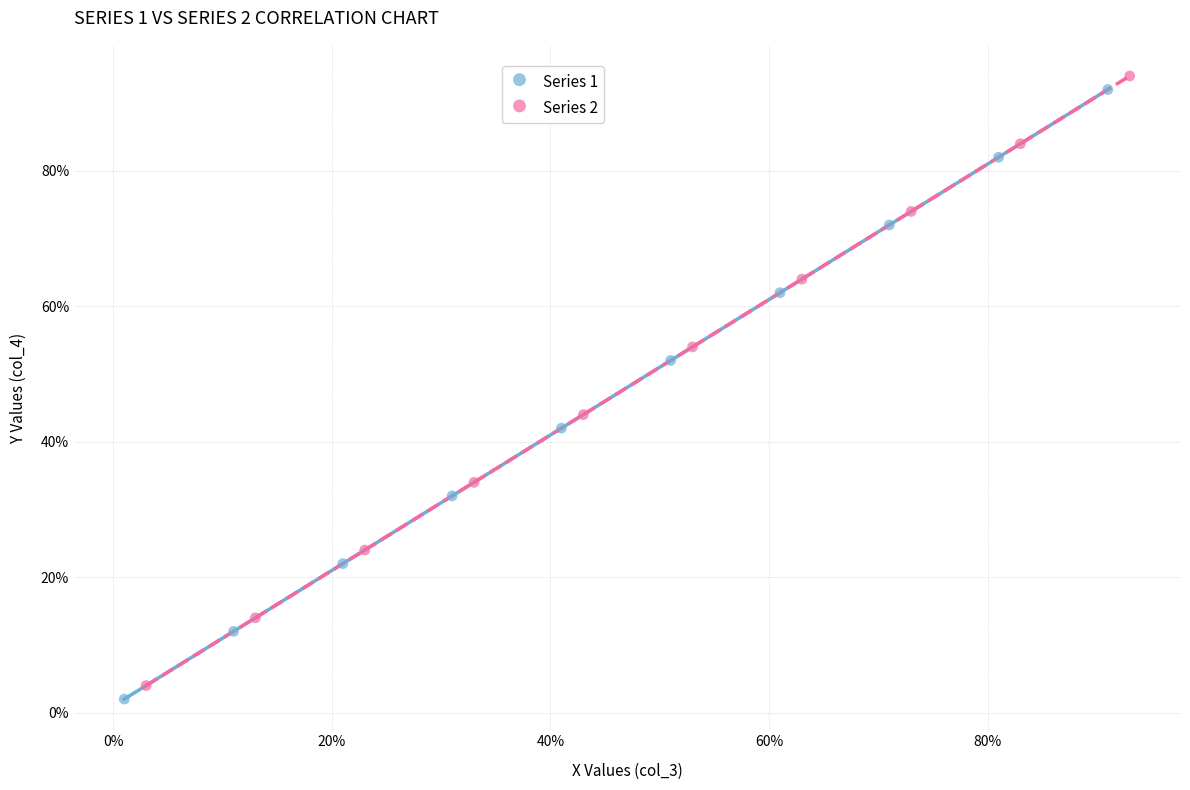

What are all the series names shown in the legend?

Series 1, Series 2